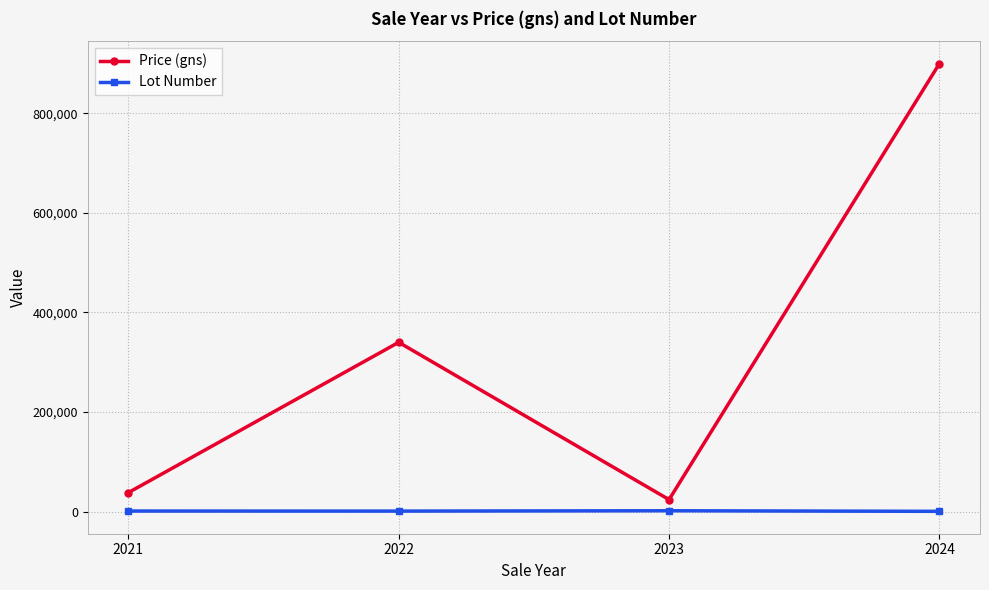

What is the value of the Price (gns) point at the 1st from the left?

38000